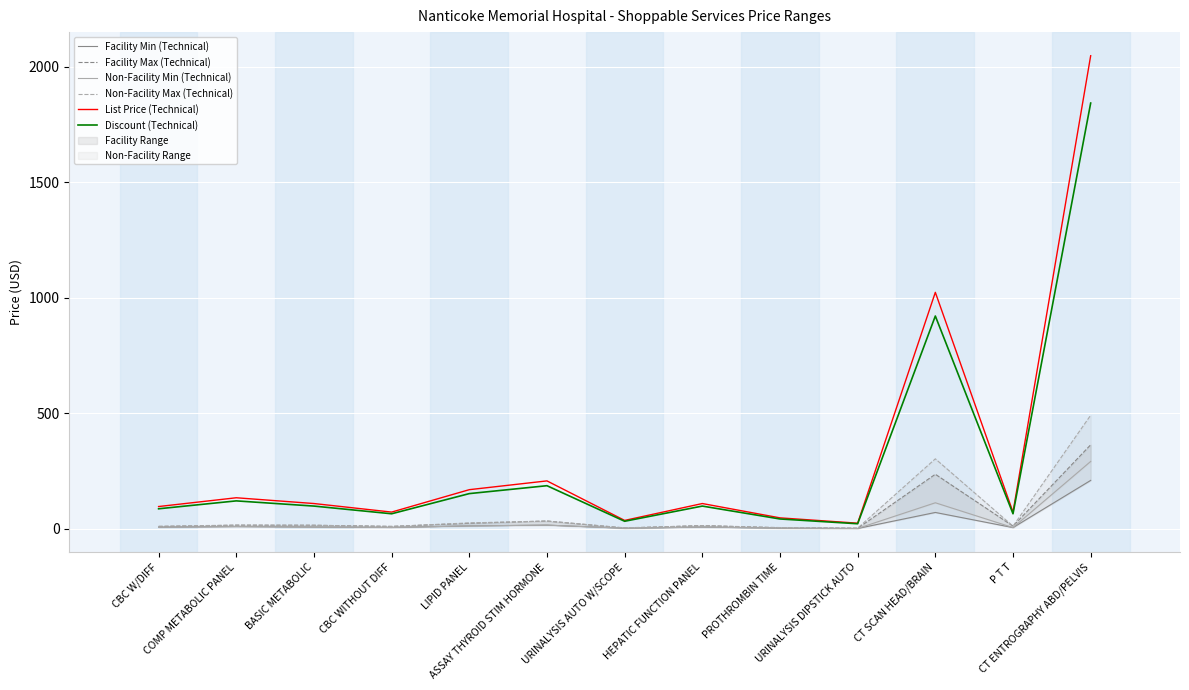

Rank the series at URINALYSIS AUTO W/SCOPE from highest to lowest value.

List Price (Technical), Discount (Technical), Non-Facility Max (Technical), Facility Max (Technical), Facility Min (Technical), Non-Facility Min (Technical)